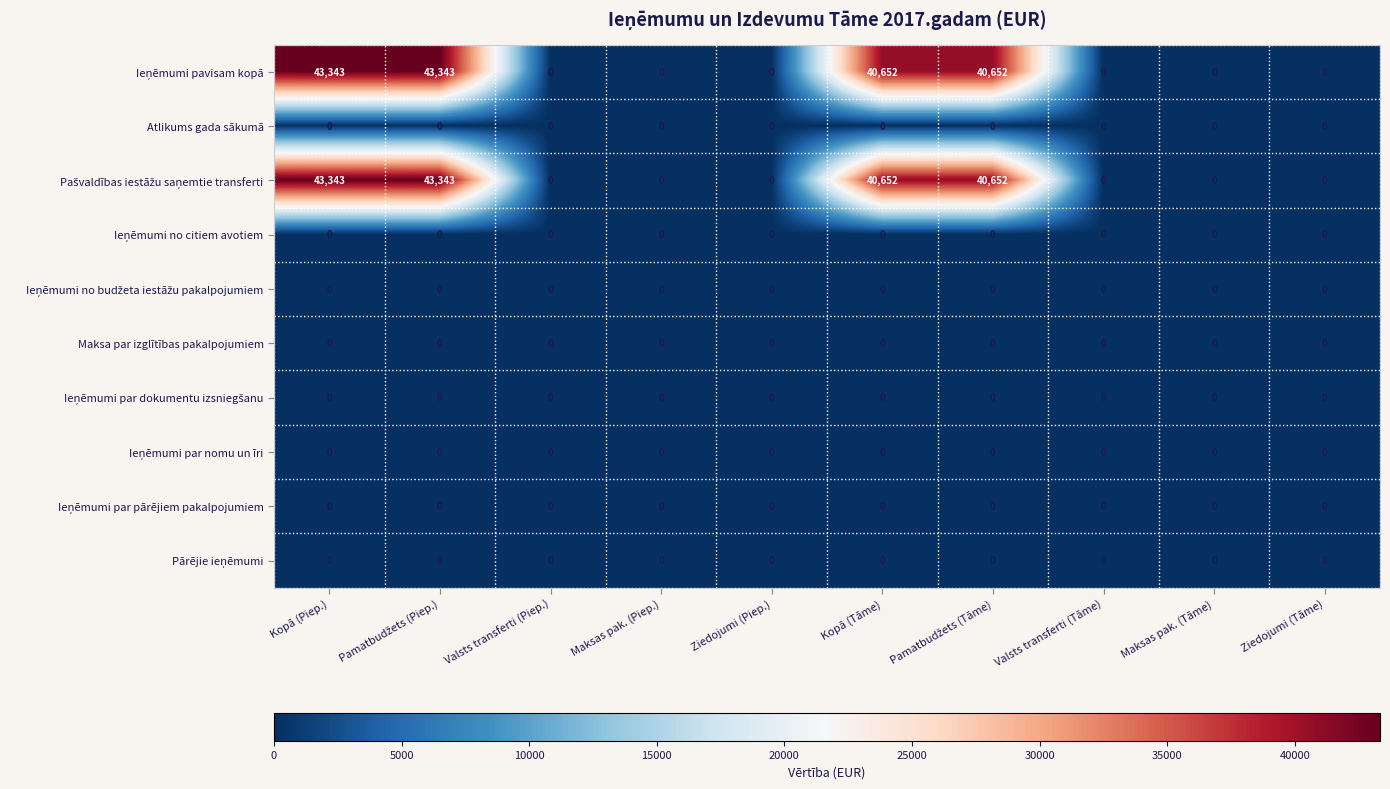

What is the total value across all series at Kopā (Tāme)?

81304